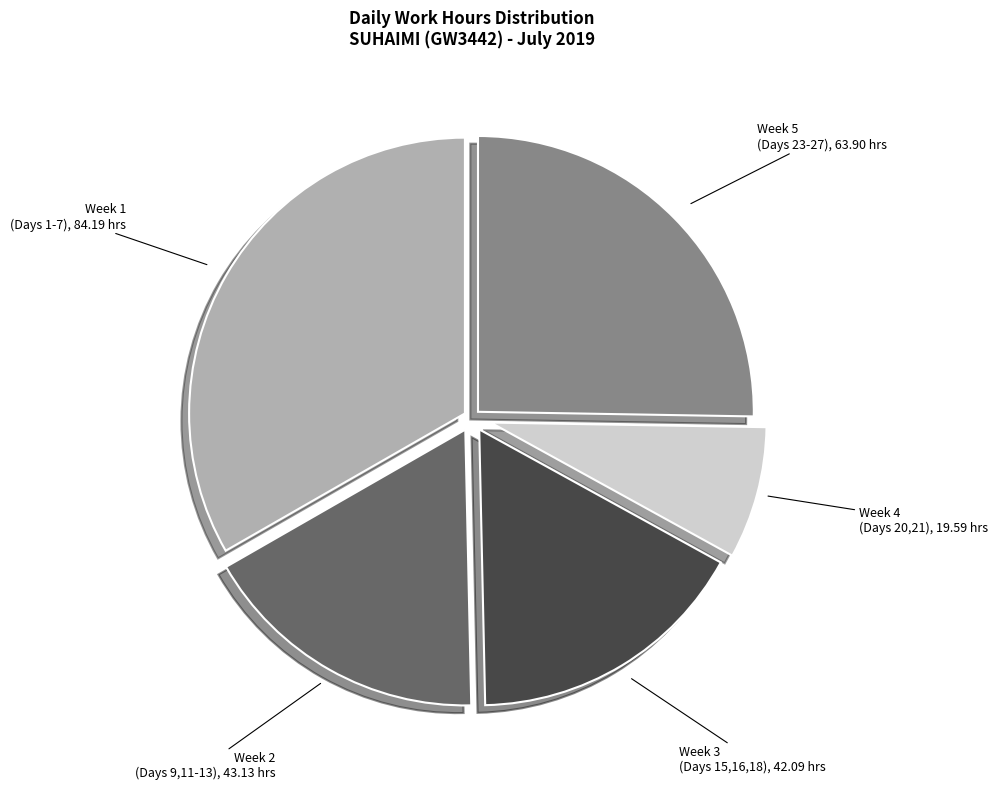

Approximately how many times larger is the value at Week 4 (Days 20,21), 19.59 hrs compared to Week 5 (Days 23-27), 63.90 hrs?

0.3